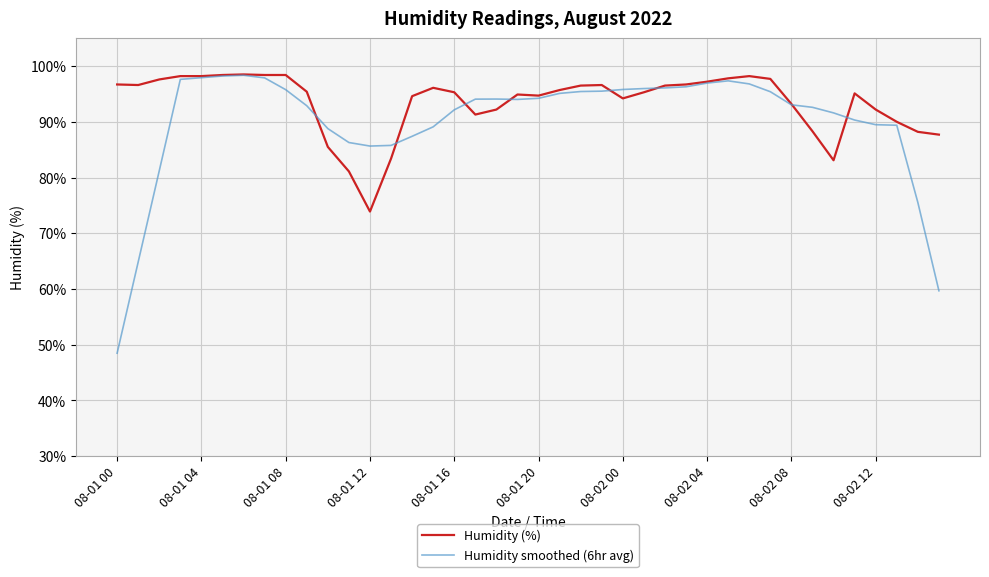

What is the maximum value for Humidity (%)?

98.5